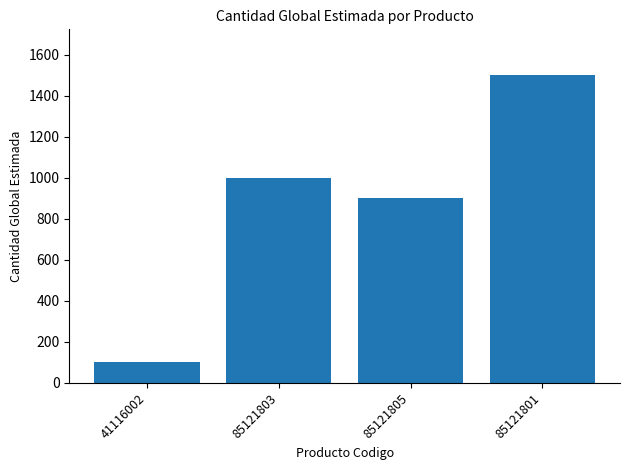

What is the ratio of the value at 85121803 to the value at 41116002?

10.0